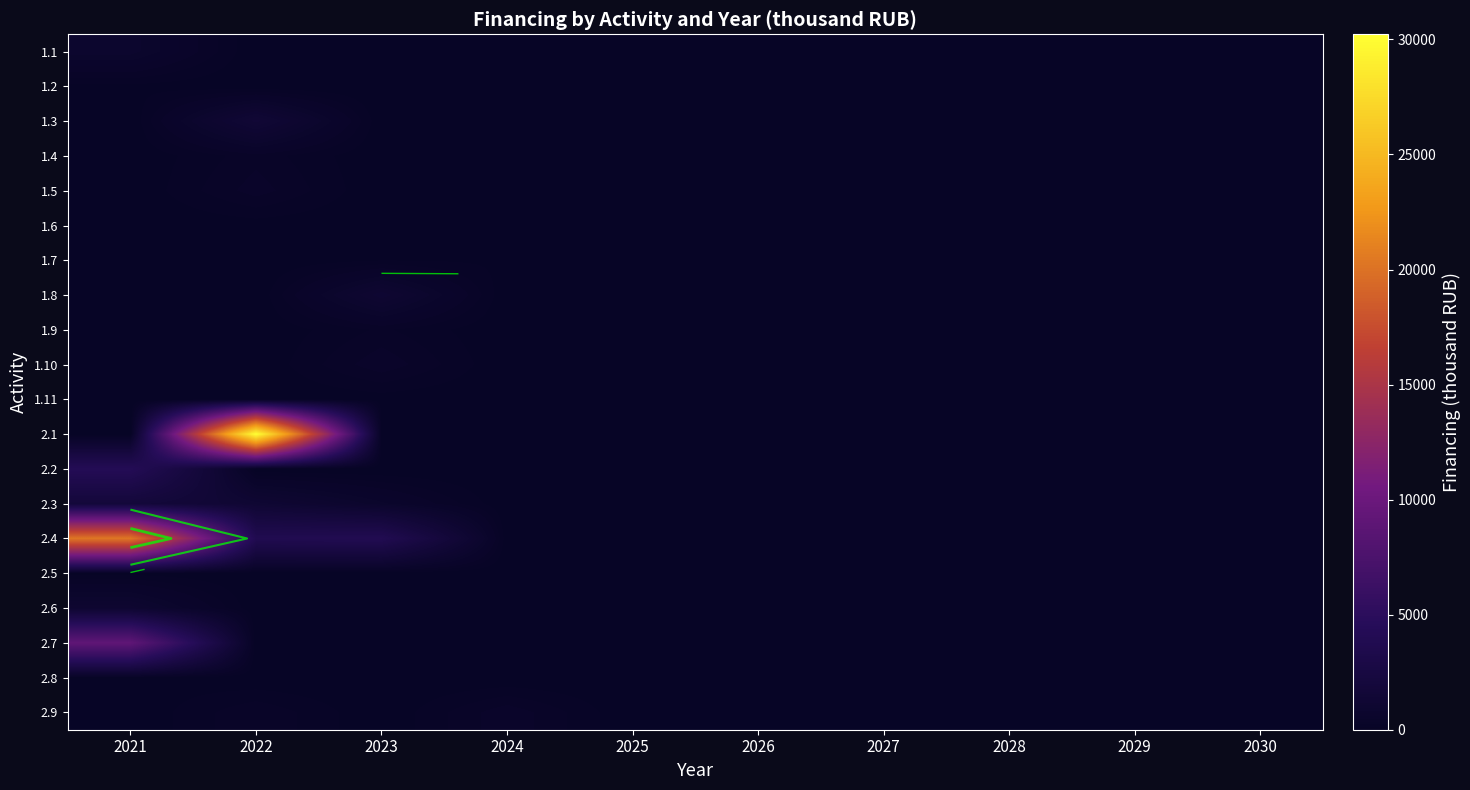

At 2023, list the series in order from smallest to largest.

1.1, 1.2, 1.3, 1.4, 1.5, 1.6, 2.1, 2.2, 2.5, 2.6, 2.7, 2.8, 2.9, 1.11, 1.7, 1.9, 1.10, 2.3, 1.8, 2.4